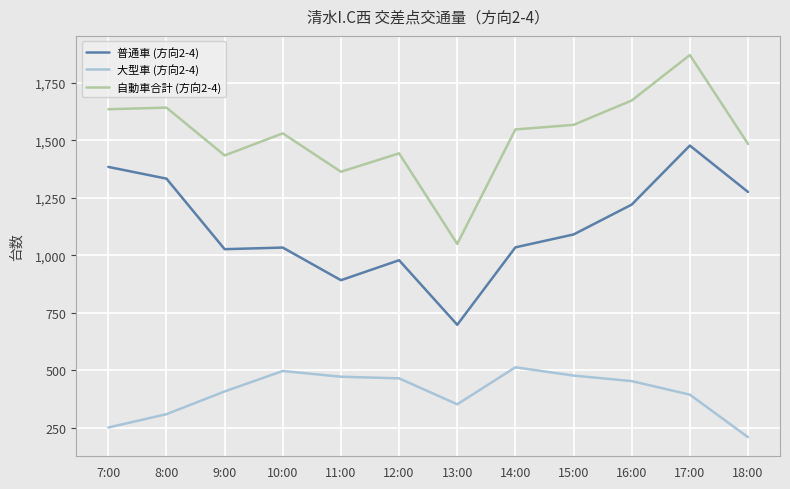

At which category is the sum across all series the highest?

17:00